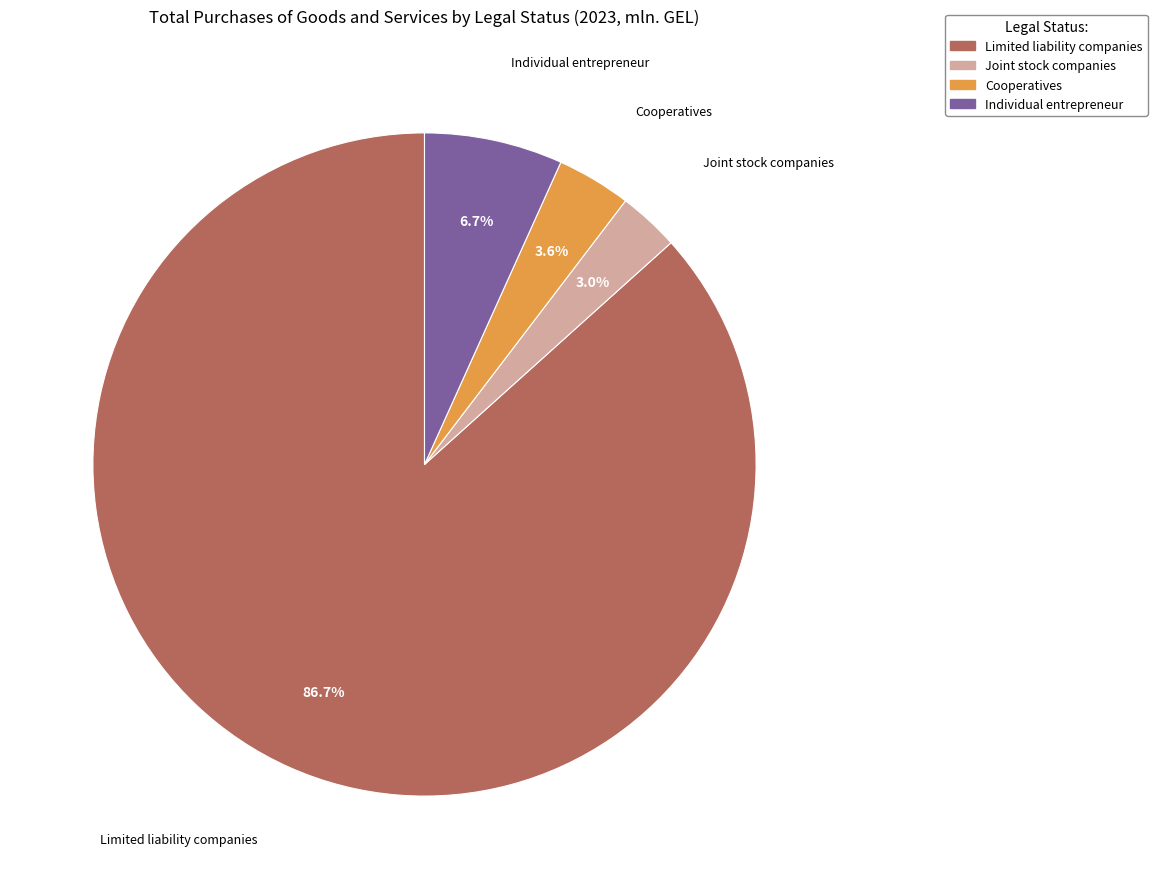

Is there a majority slice in this chart?

Yes